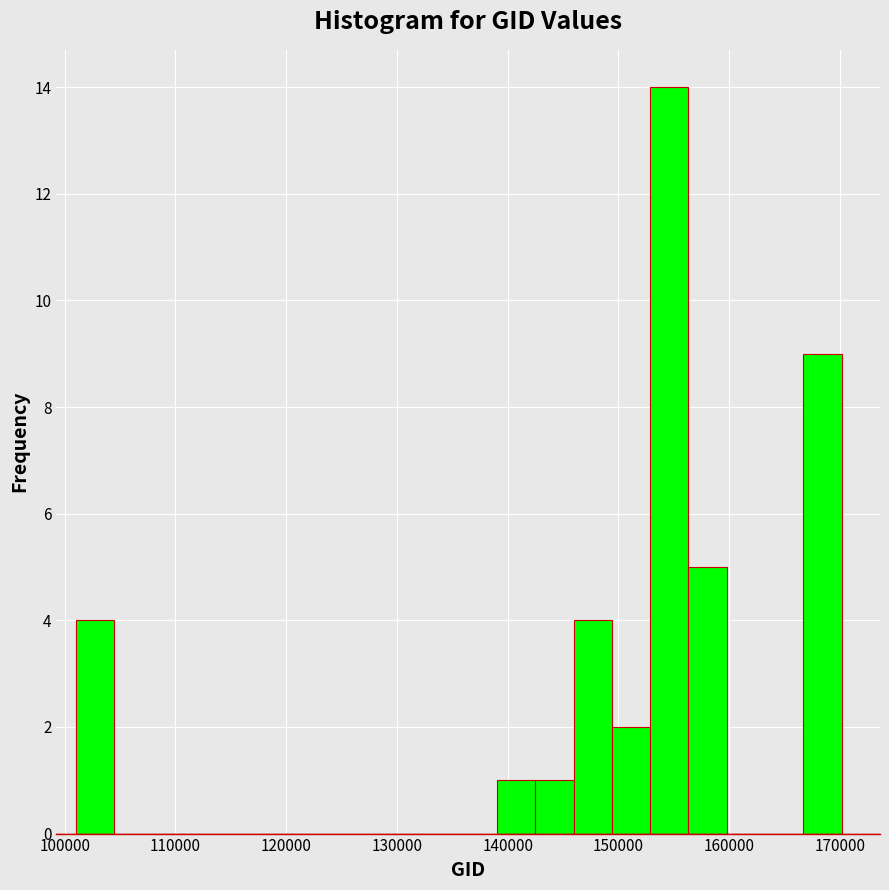

Read against the x-axis, roughly where is the centre of the tallest bar?

155000